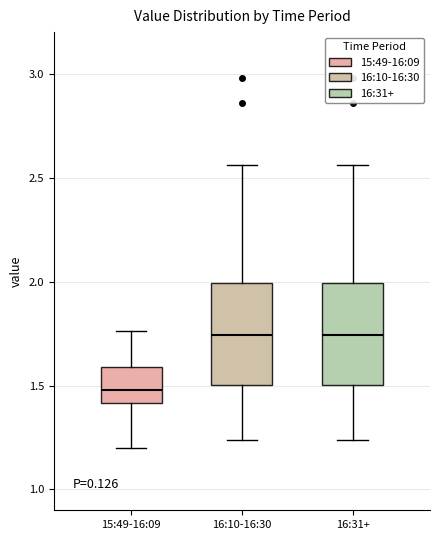

Where does the upper whisker of the box for 16:31+ end on the y-axis? The values are not printed on the chart, so give them approximately, as read against the axis.

2.55